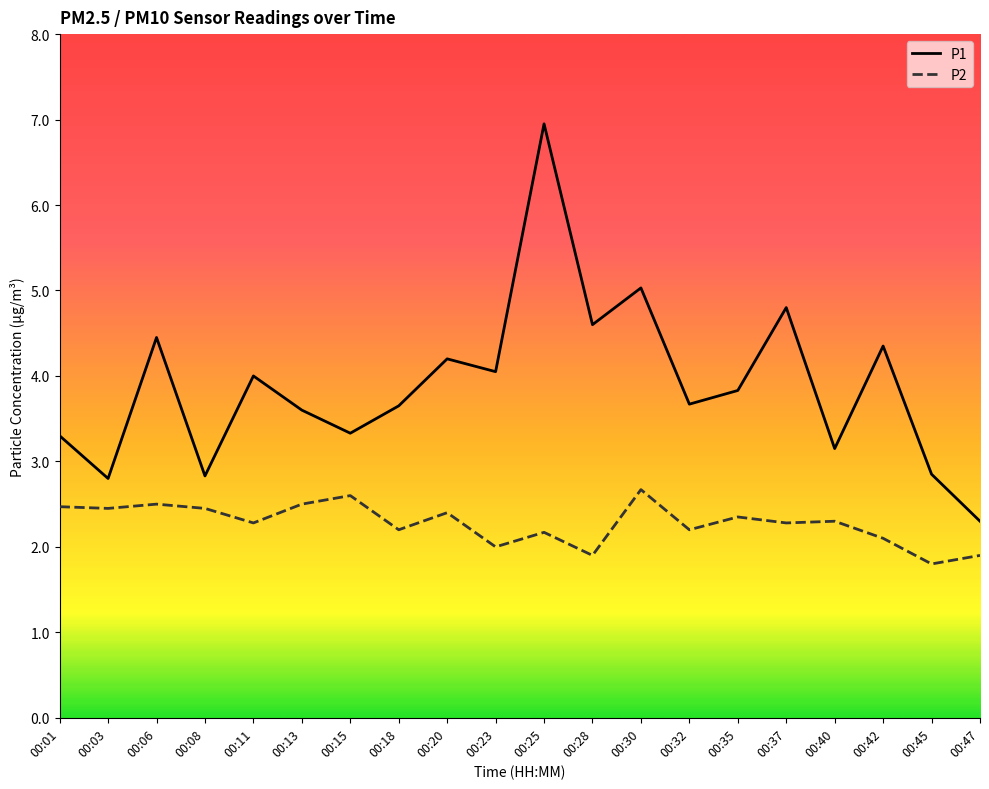

Which series changed the most between 00:32 and 00:37?

P1